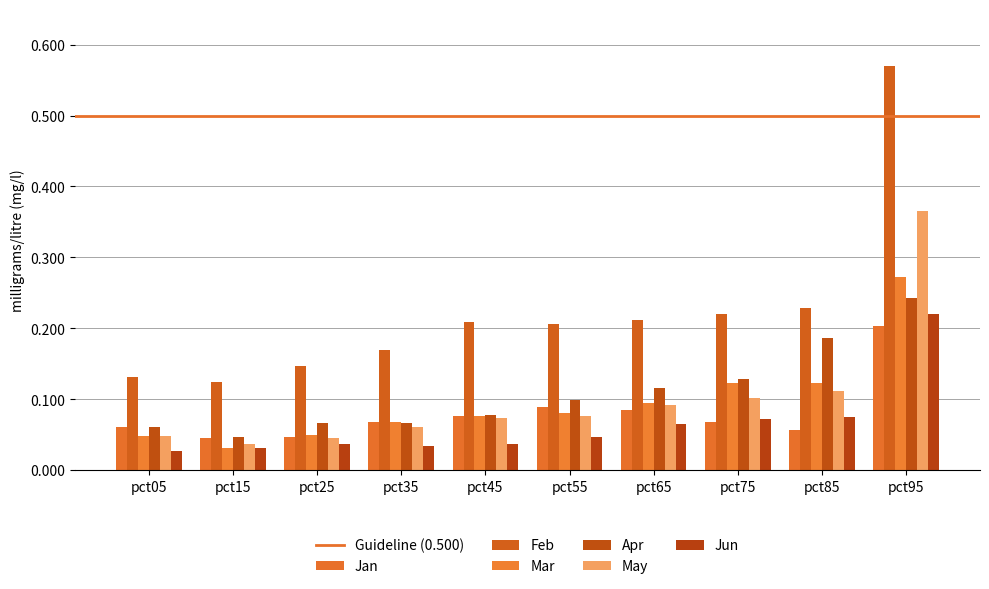

How many bars are there in each group?

6